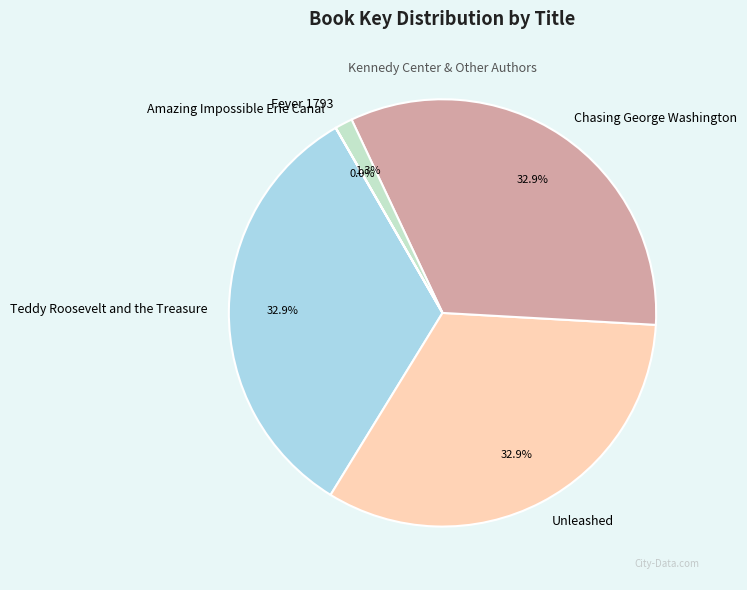

To the nearest percent, what is the difference between the largest and smallest slice percentages?

33%